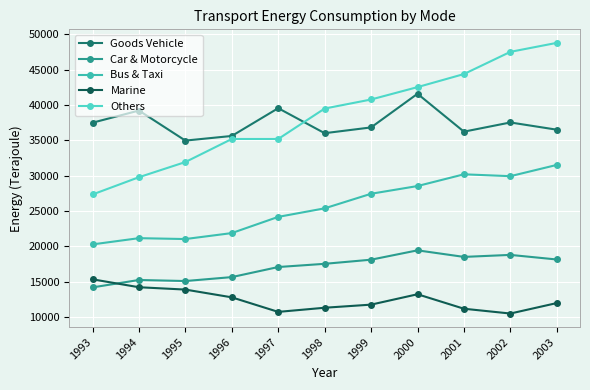

What is the value of the Marine point at the 11th from the left?

11972